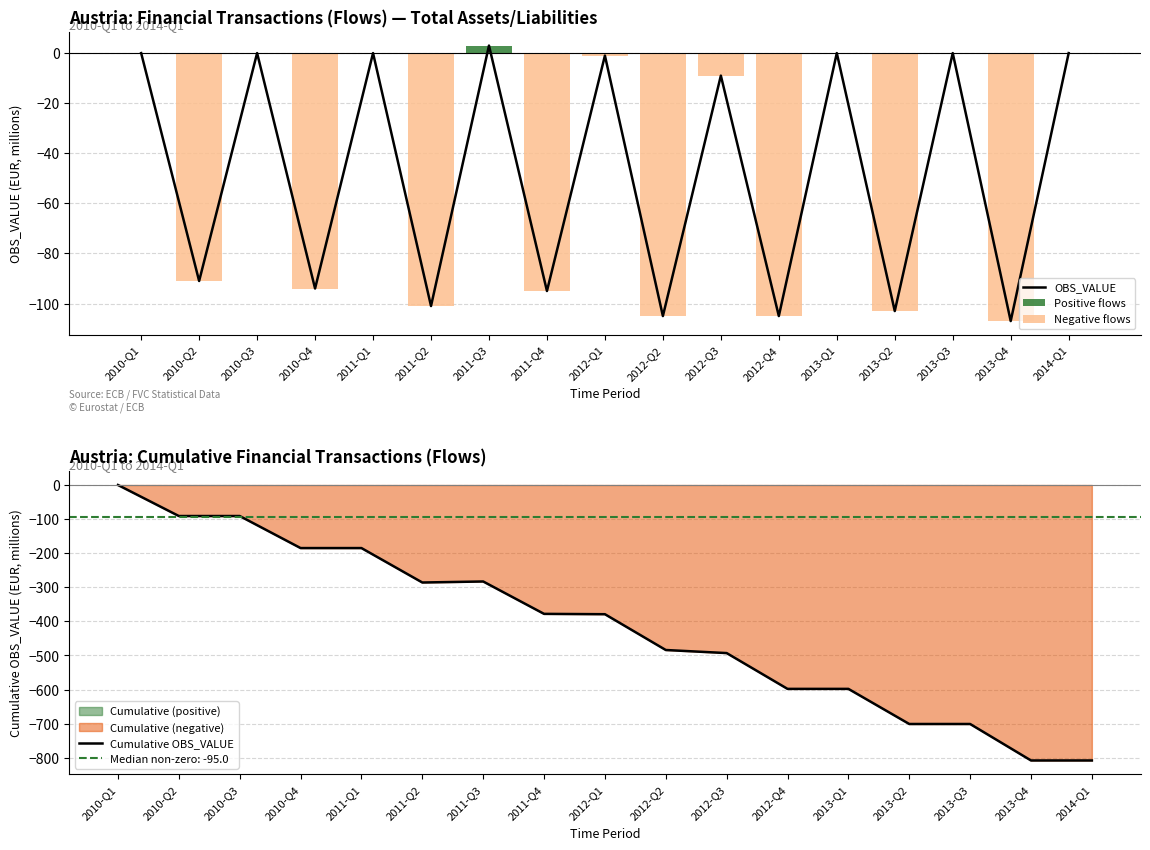

At which category is the sum across all series the highest?

2010-Q1